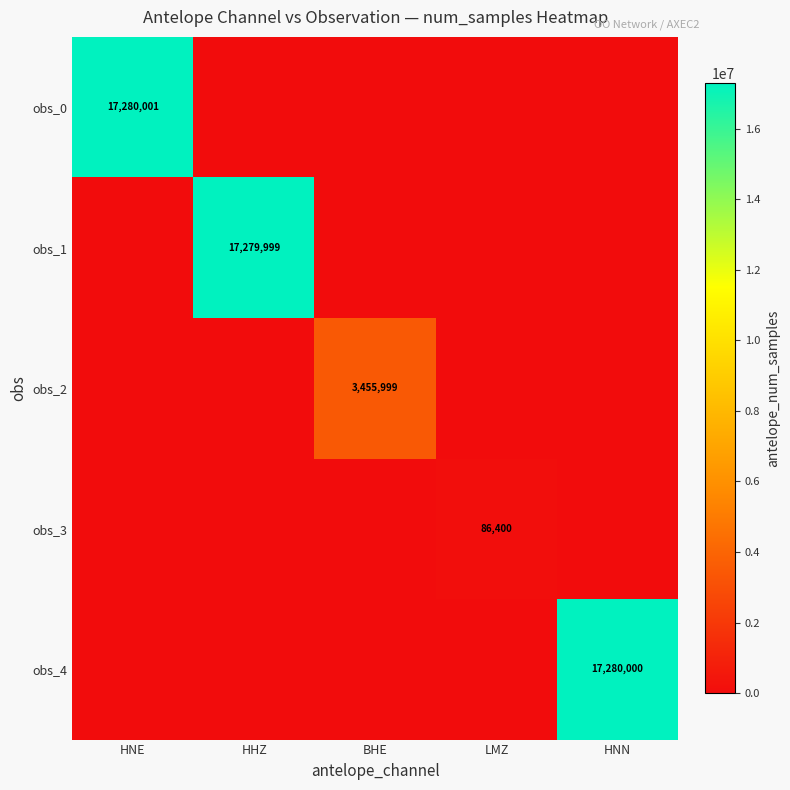

What is the total value across all series at HHZ?

17279999